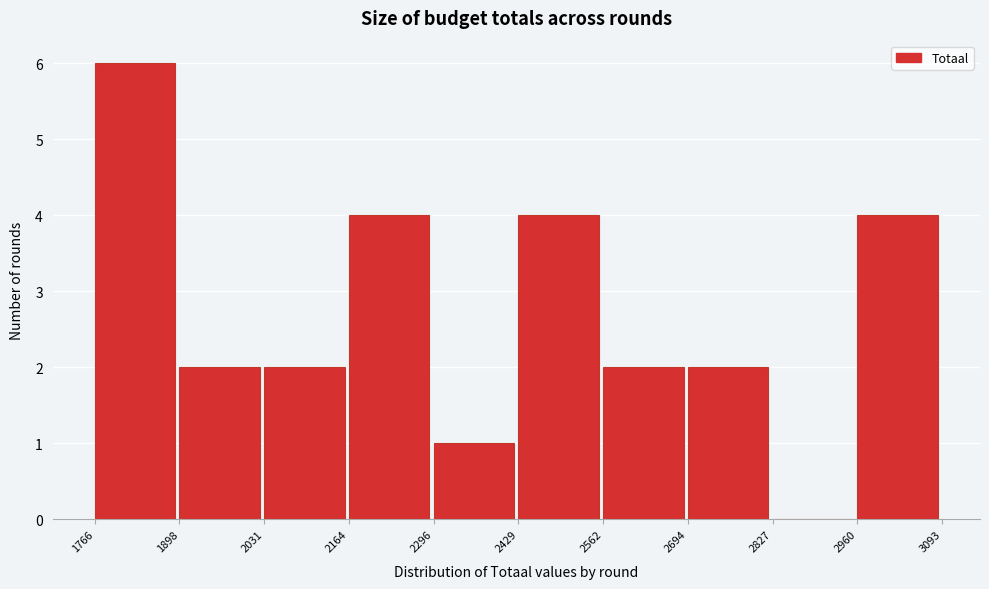

How tall is the bar that spans 2694 to 2827 on the x-axis? The values are not printed on the chart, so give them approximately, as read against the axis.

2